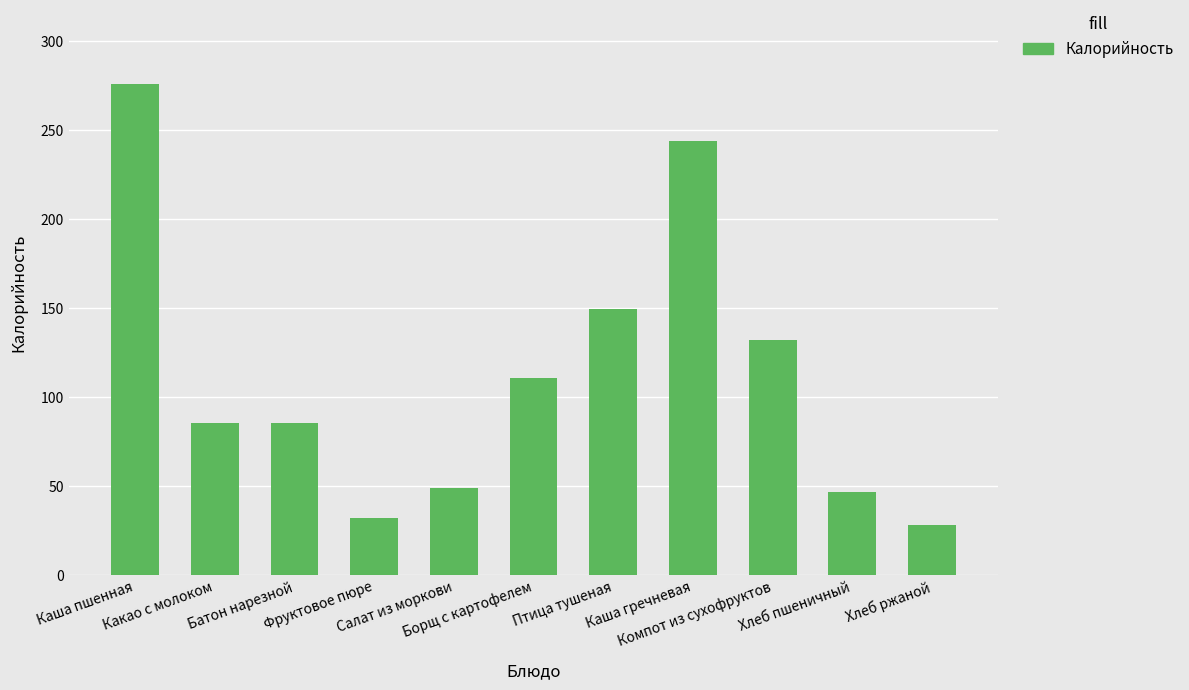

True or false: the data shows 46.8 at Хлеб пшеничный.

True